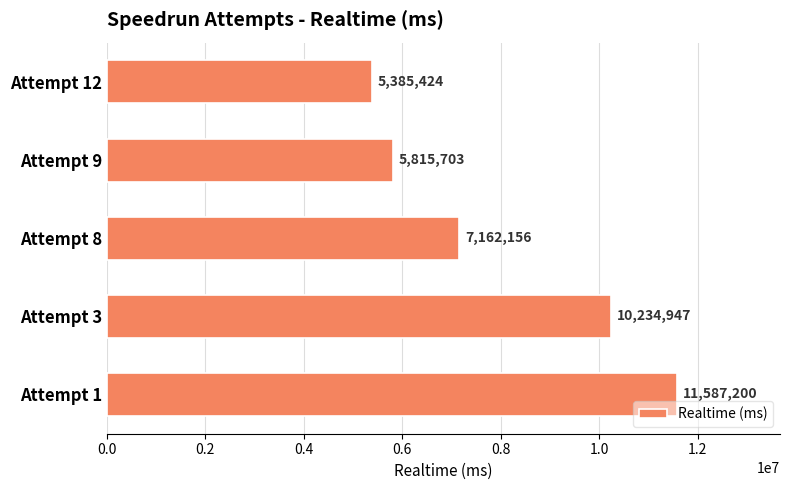

Rank the categories by value from lowest to highest.

Attempt 12, Attempt 9, Attempt 8, Attempt 3, Attempt 1